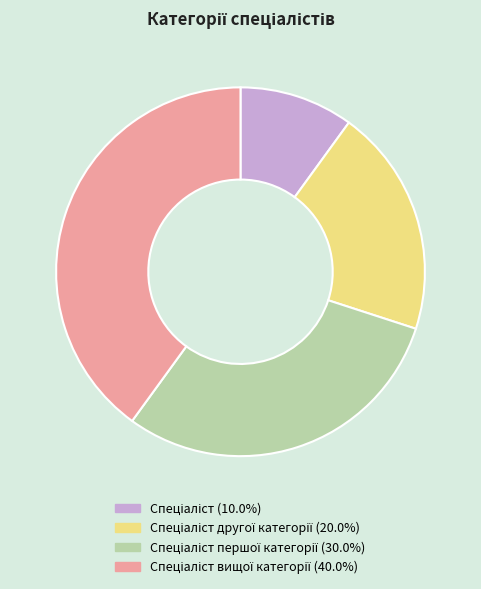

Does any single category account for the majority?

No